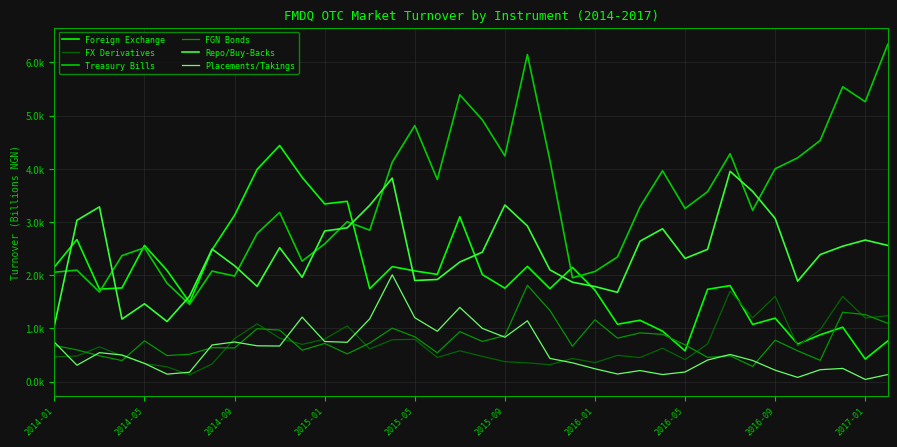

Is this an area chart (filled region under the line)?

No